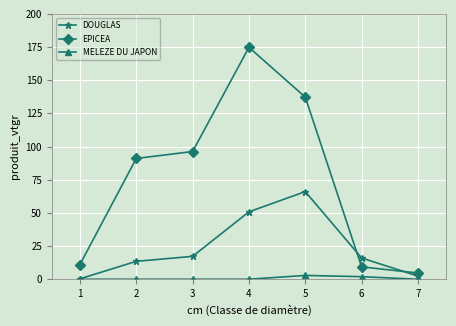

Is it true that DOUGLAS equals 28.7 at 6?

False